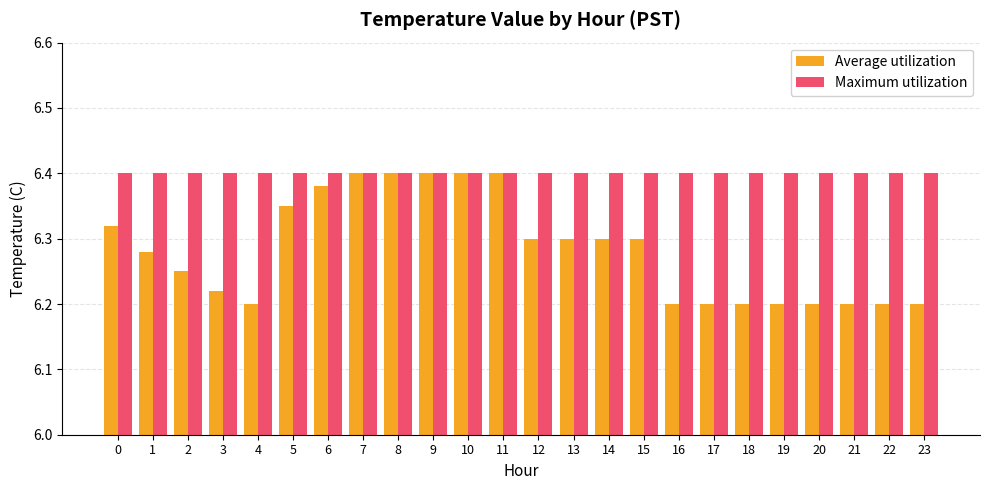

What is the sum of all Average utilization values?

150.8